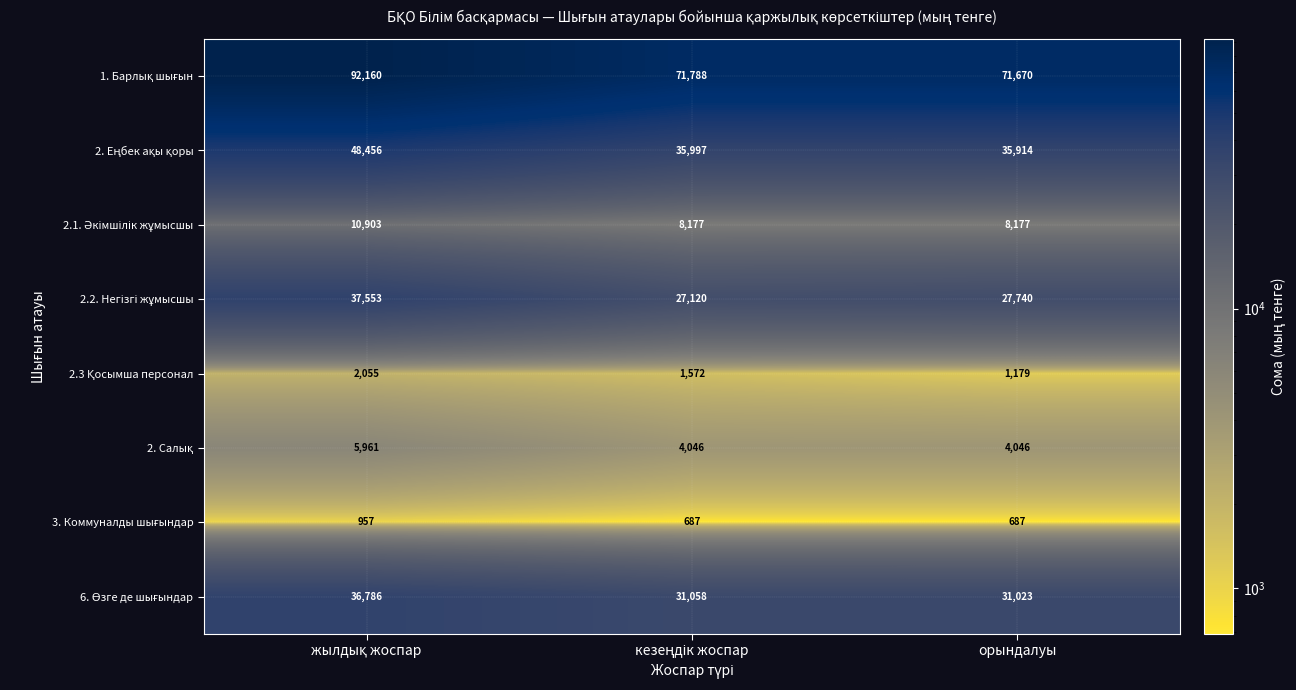

What is the total value across all series at орындалуы?

180436